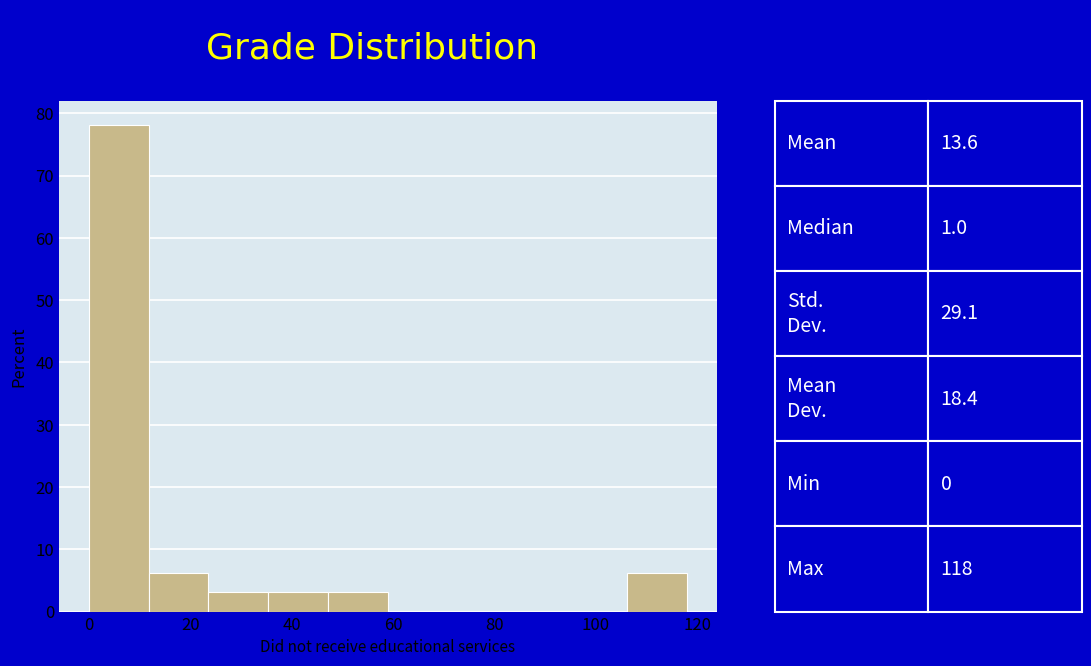

Over which range of the x-axis is the bar tallest?

0.0 to 11.8